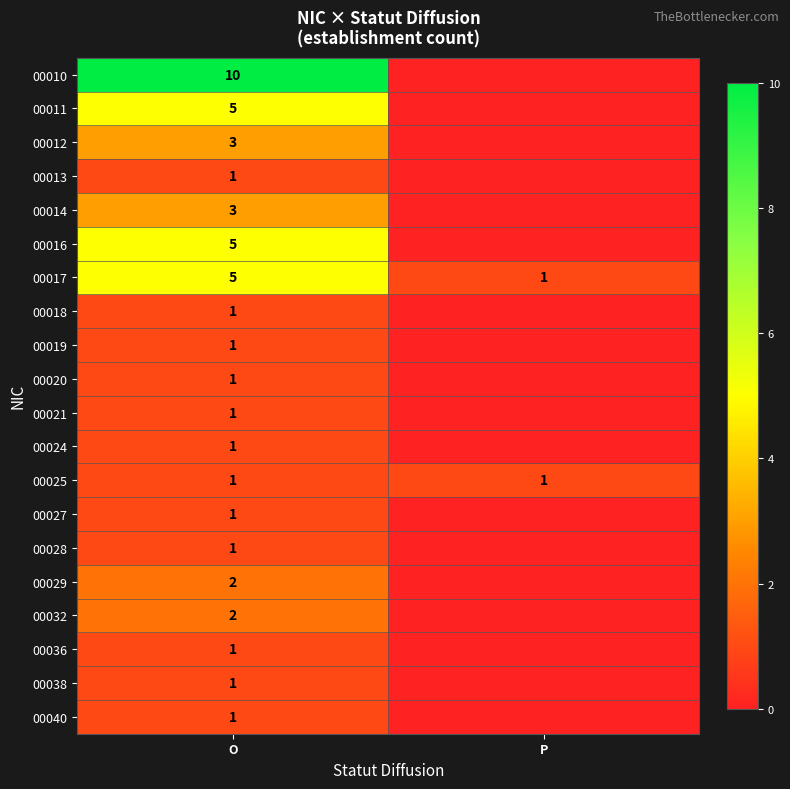

What is the difference between the maximum and minimum values in the 00017 series?

4